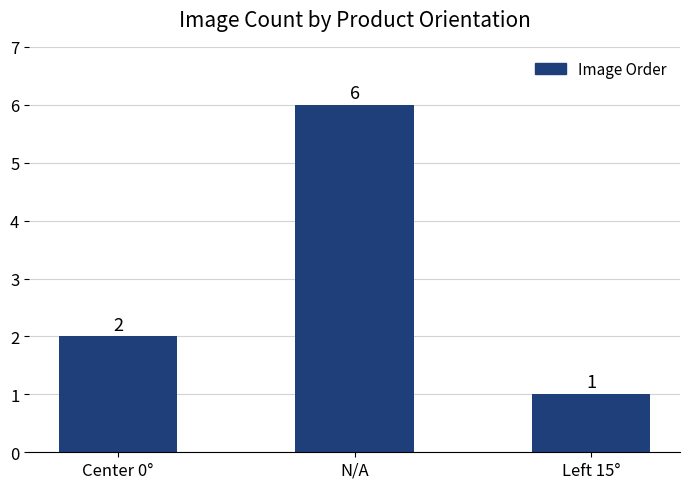

Reading left to right, extract all data points from this chart.

2	6	1